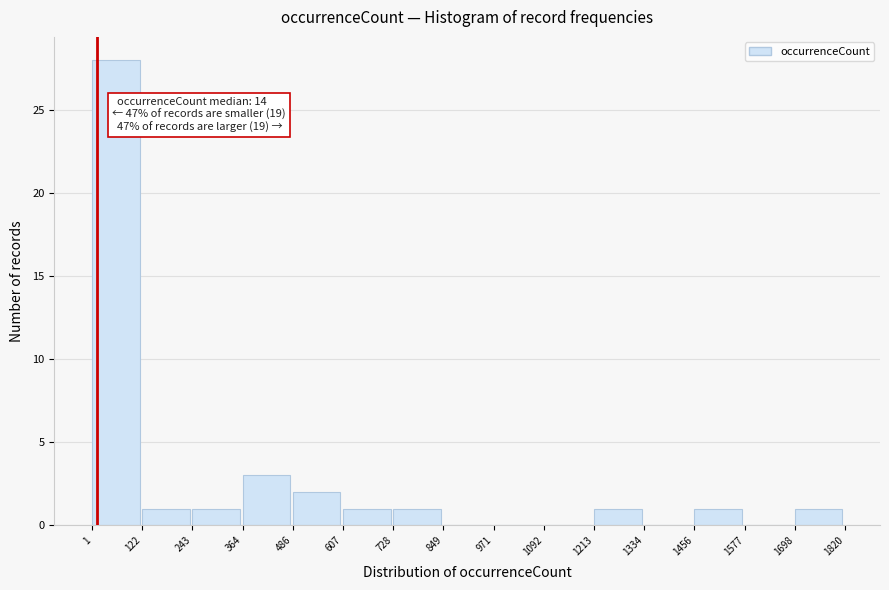

Over which range of the x-axis is the bar tallest?

1 to 122